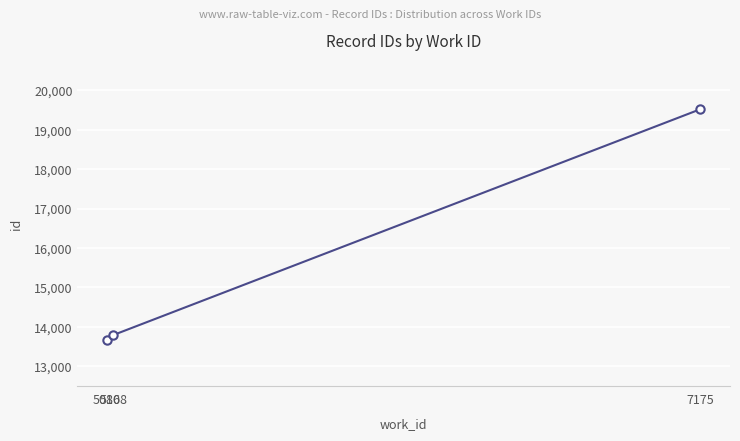

Reading right to left, transcribe all the data shown in this chart.

7175=19519	5108=13795	5086=13681